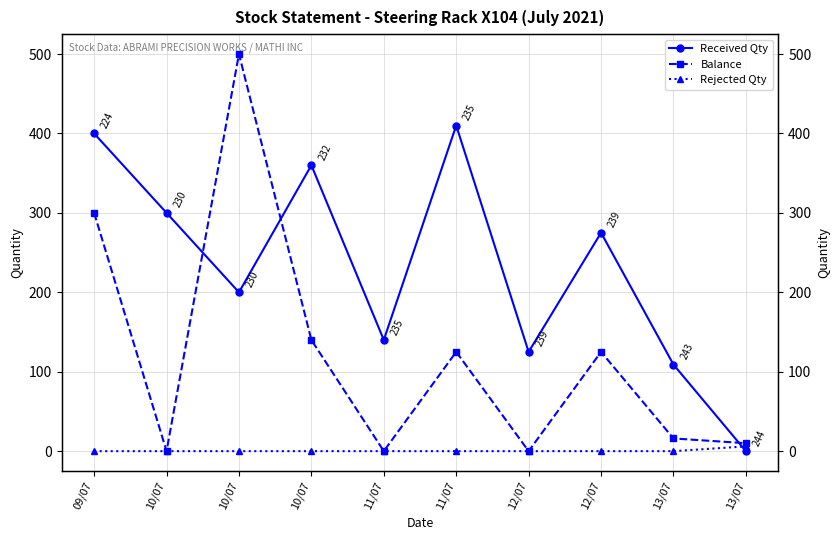

What is the label of the 7th point from the right?

10/07